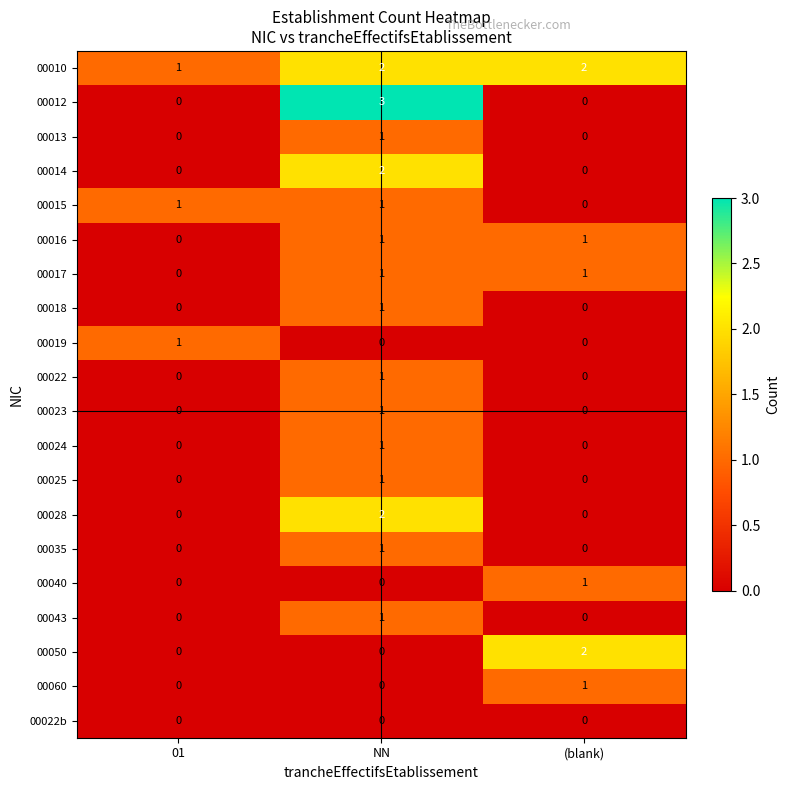

What is the total value across all series at (blank)?

8